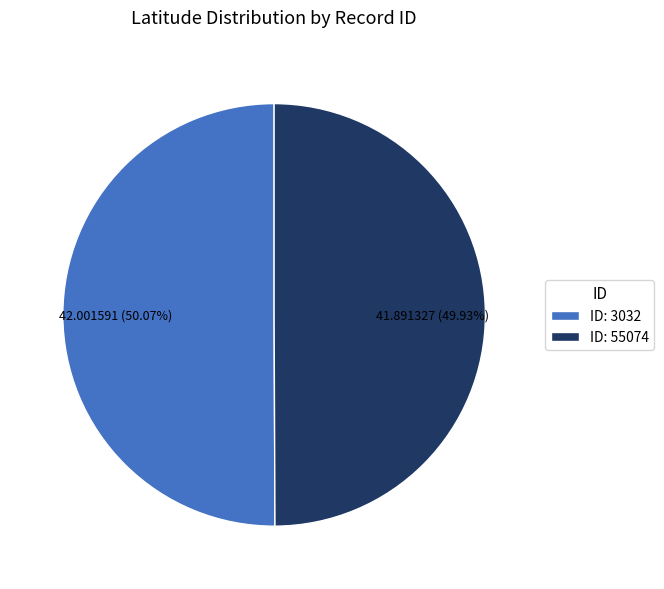

How many slices are in this pie chart?

2